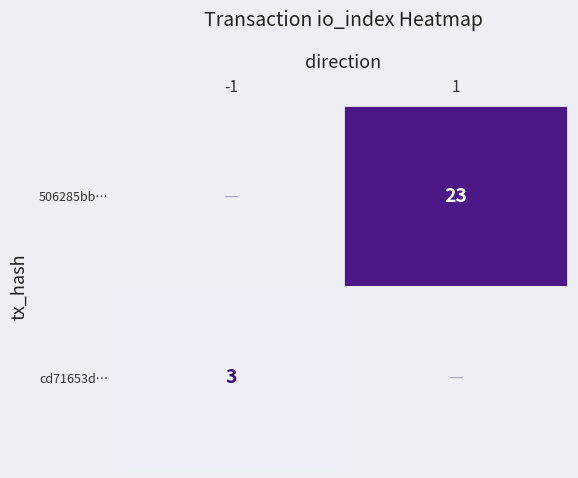

Is the value of 506285bb… at 1 greater than the value of cd71653d… at -1?

Yes